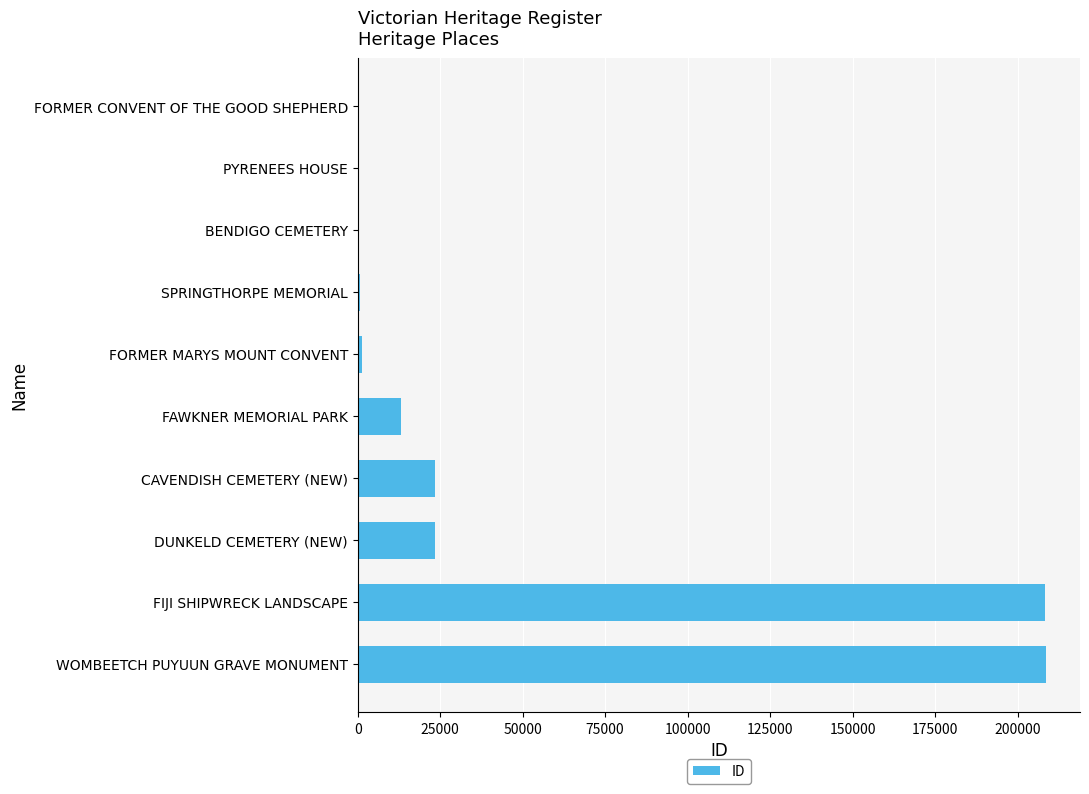

What is the sum of the values at FAWKNER MEMORIAL PARK and FIJI SHIPWRECK LANDSCAPE?

221422